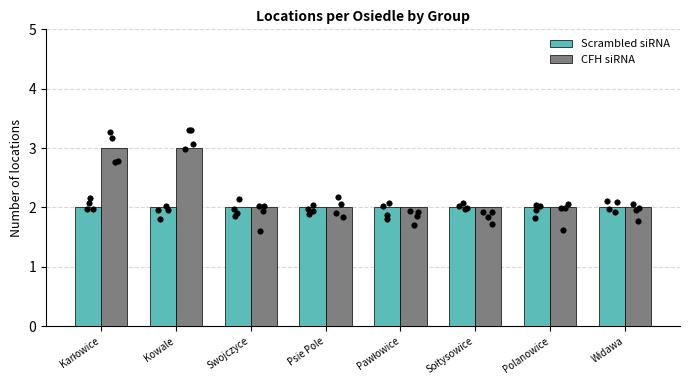

Is the value of CFH siRNA at Kowale greater than the value of Scrambled siRNA at Swojczyce?

Yes